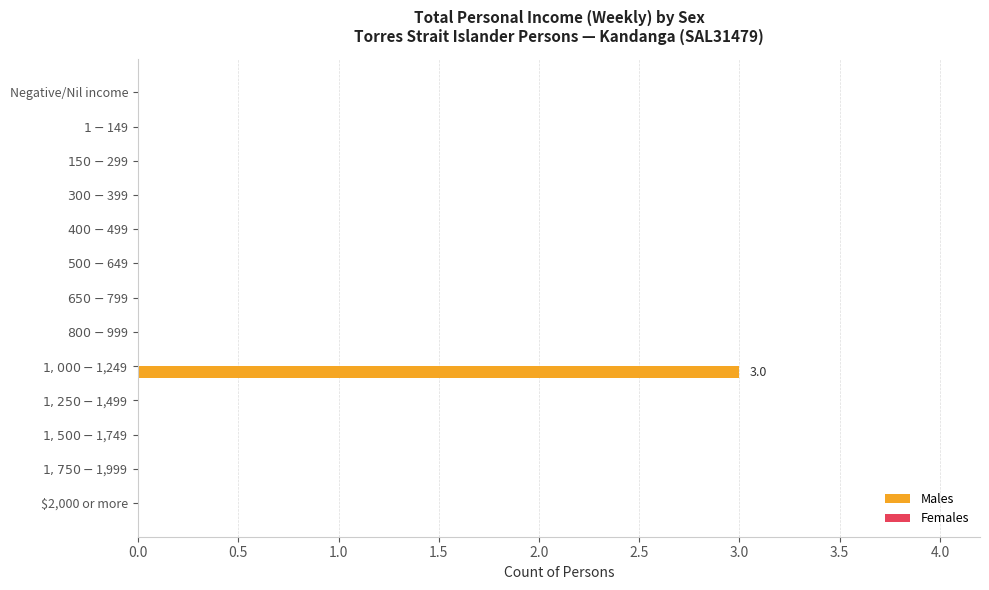

What is the sum of all values?

3